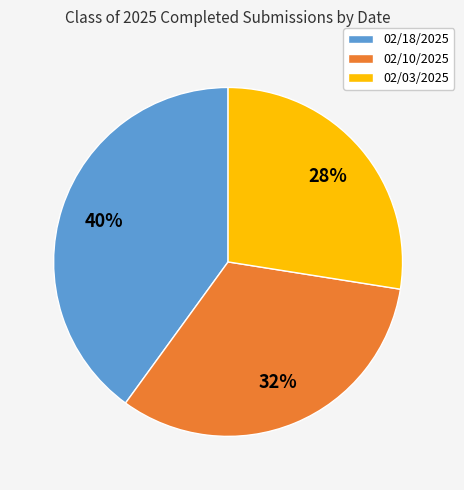

To the nearest percent, what is the average slice percentage?

33%